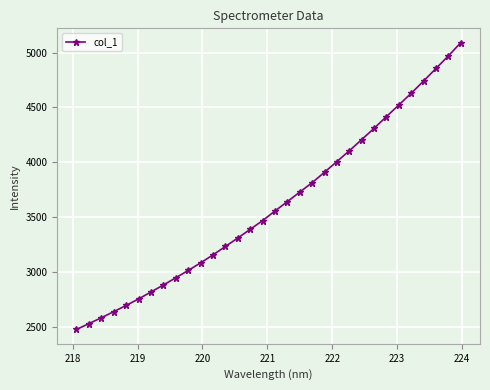

Count the number of values greater than 3555.

16